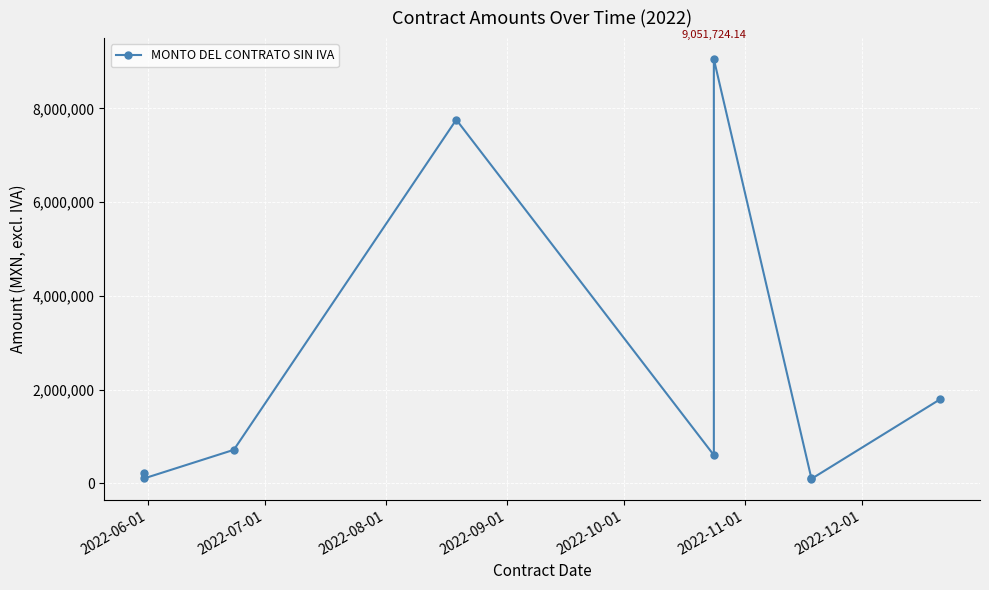

True or false: the data has more than 1 interior local peaks.

True